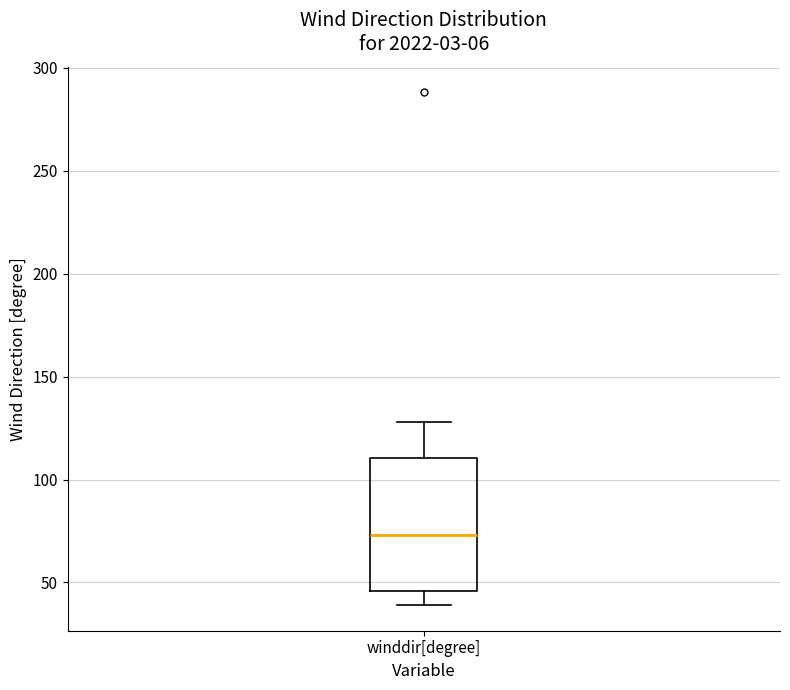

Transcribe this box plot: give where the median line is, the range the box spans, and where the two whiskers end, as read against the y-axis. The values are not printed on the chart, so give them approximately, as read against the axis.

median 75, box 45 to 110, whiskers 40 to 130